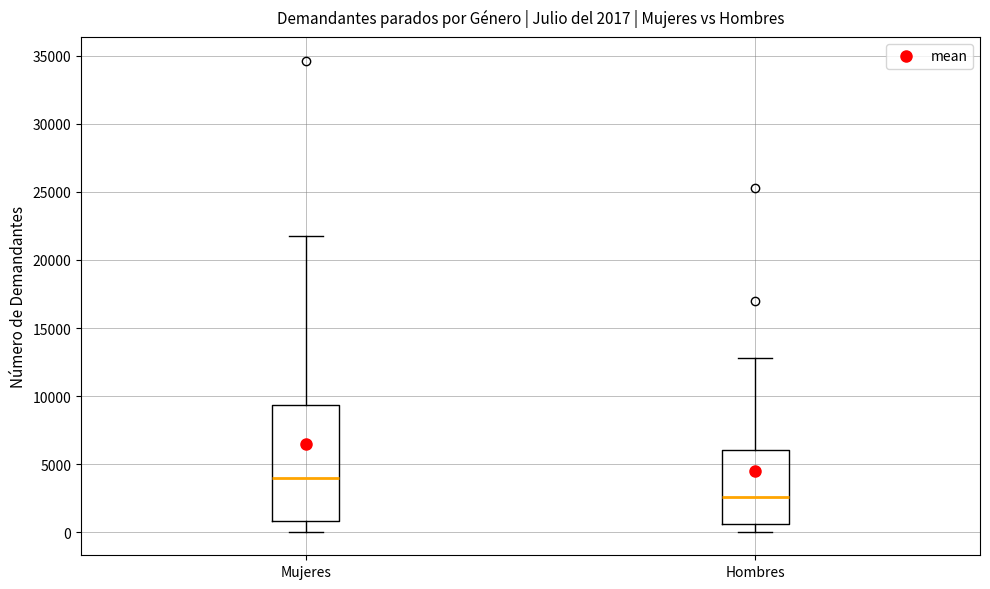

Which box has the lowest median line?

Hombres